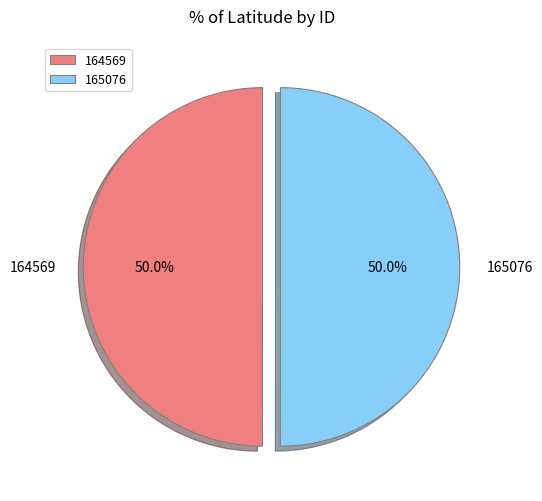

Is it true that 165076 is 50% of the pie?

True